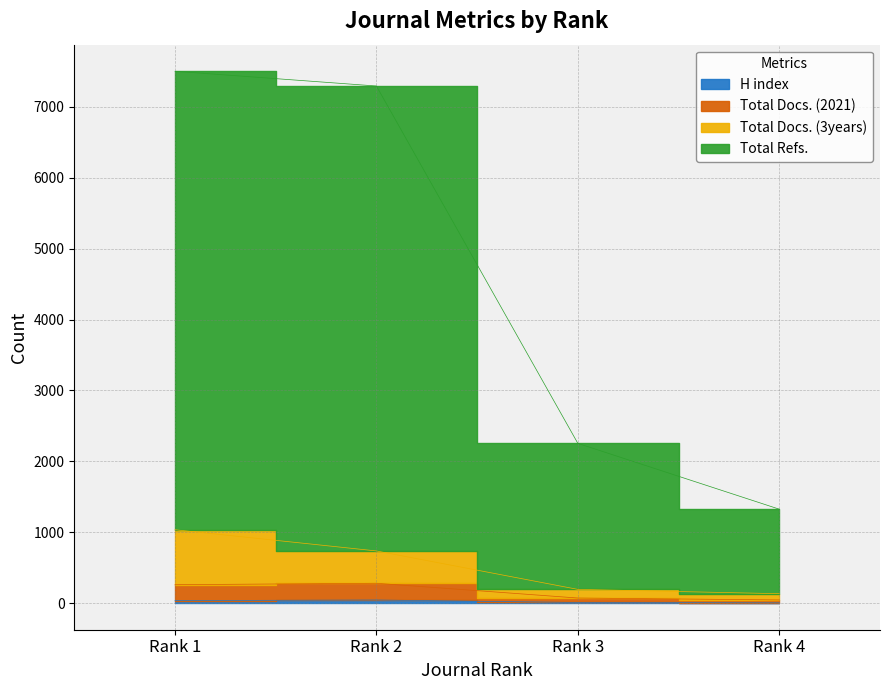

How many lines are shown in the chart?

4